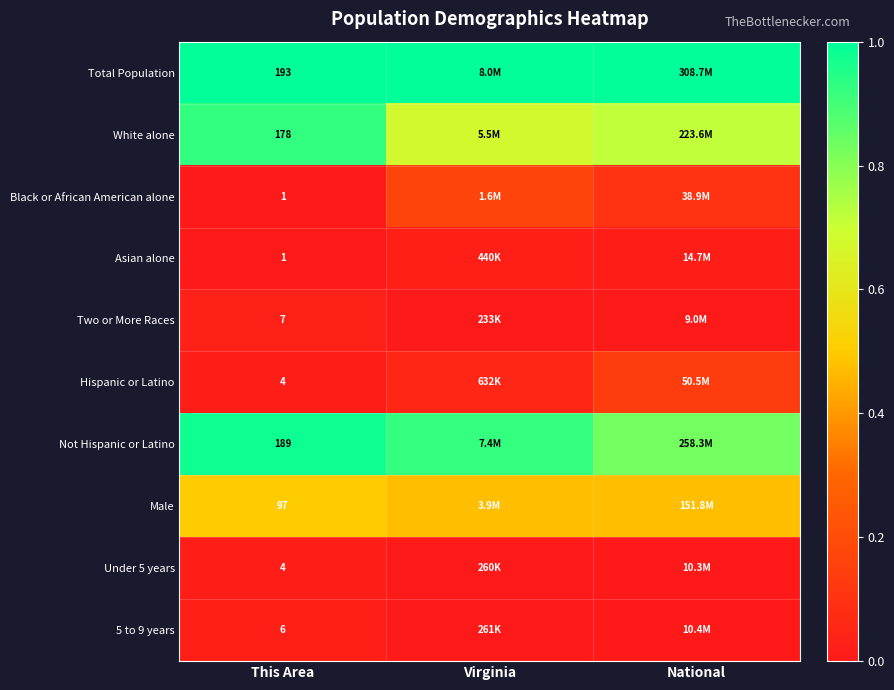

Which category has the highest value across all series?

This Area